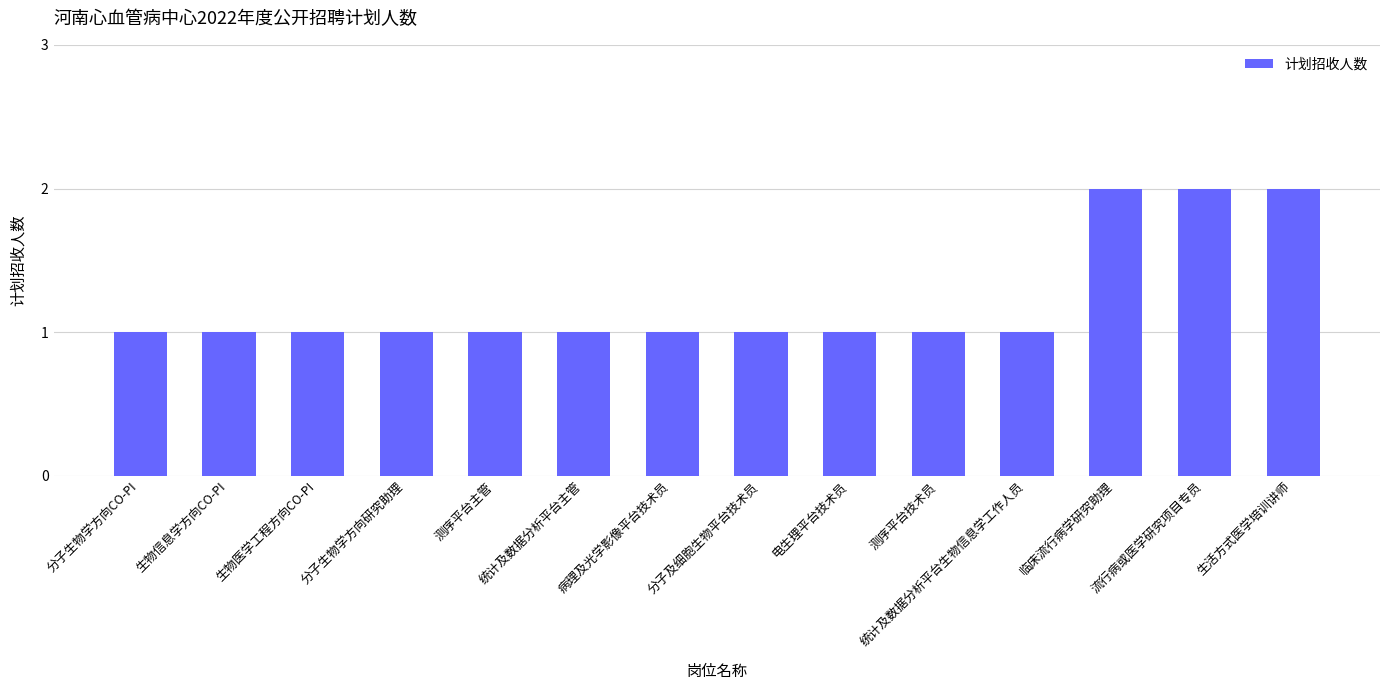

What is the label of the 12th bar from the left?

临床流行病学研究助理